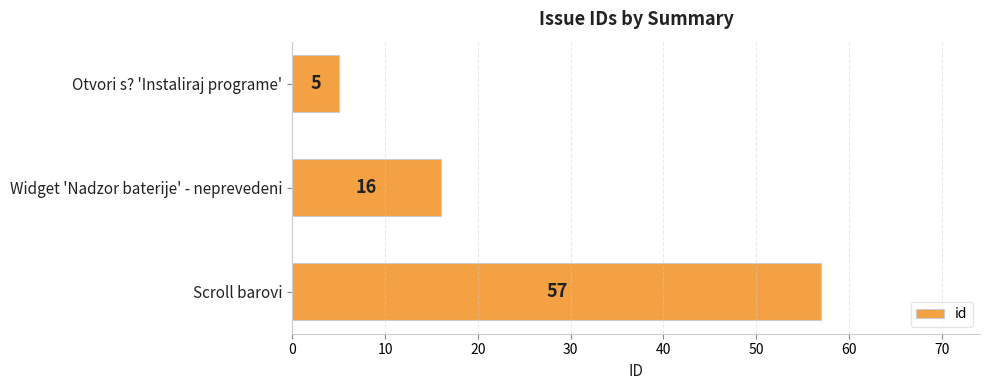

What is the difference between the maximum and second lowest values?

41